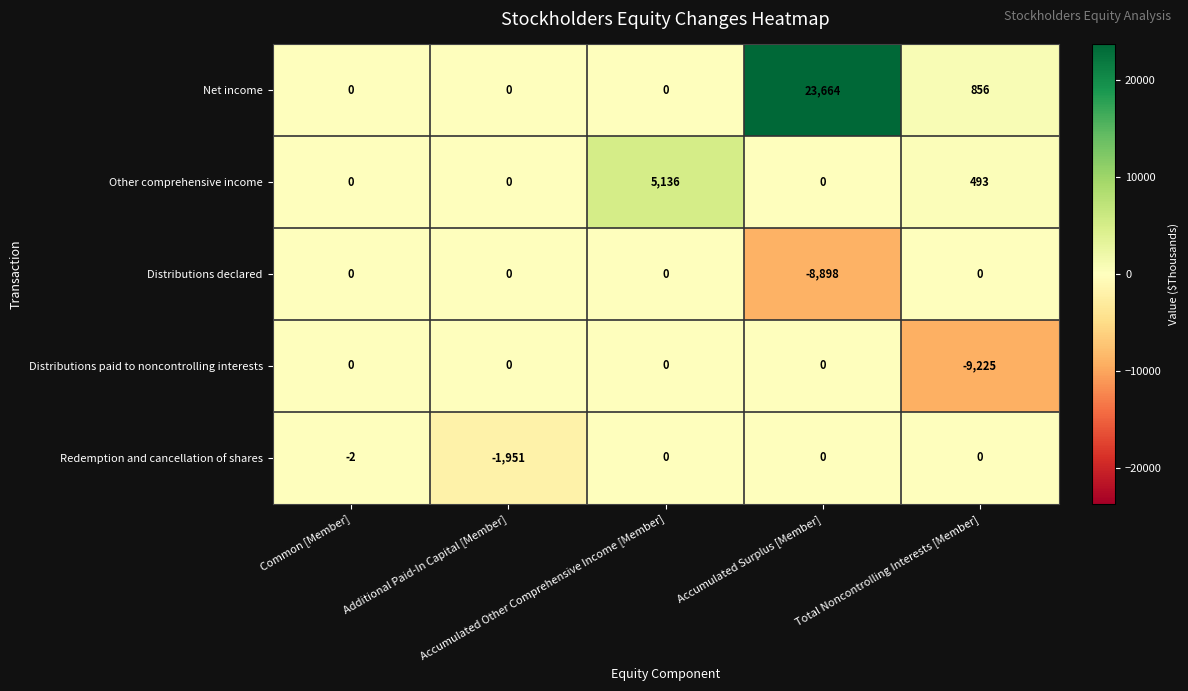

Which series has the widest spread of values?

Net income